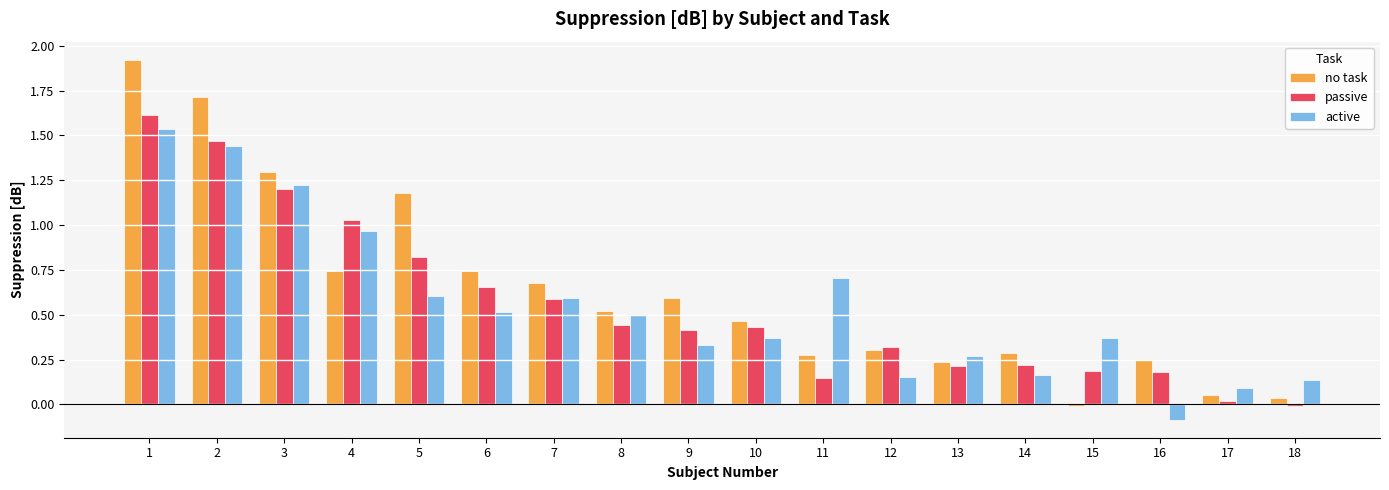

Is the value of passive at 2 greater than the value of active at 13?

Yes